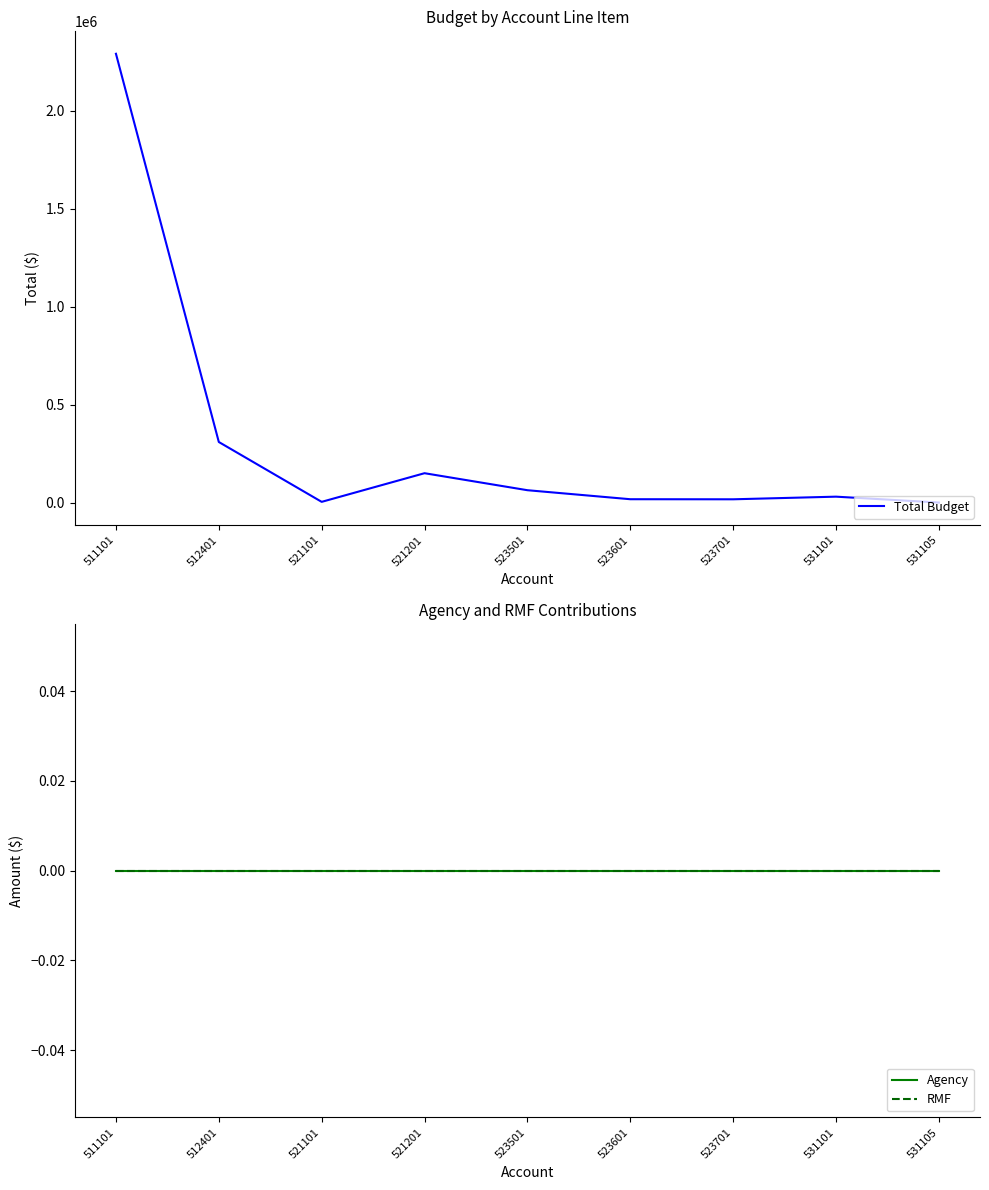

Reading left to right, list all the values displayed in this chart.

Total Budget: 2290776.9	309271.1	3775.0	150000.0	63200.0	17200.0	16800.0	30250.0	215.0
Agency: 0.0	0.0	0.0	0.0	0.0	0.0	0.0	0.0	0.0
RMF: 0.0	0.0	0.0	0.0	0.0	0.0	0.0	0.0	0.0